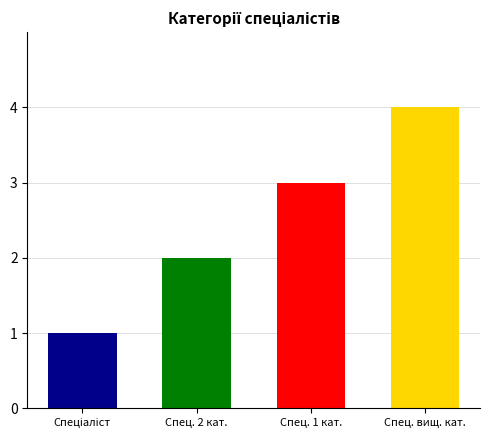

What is the difference between the maximum and minimum values?

3